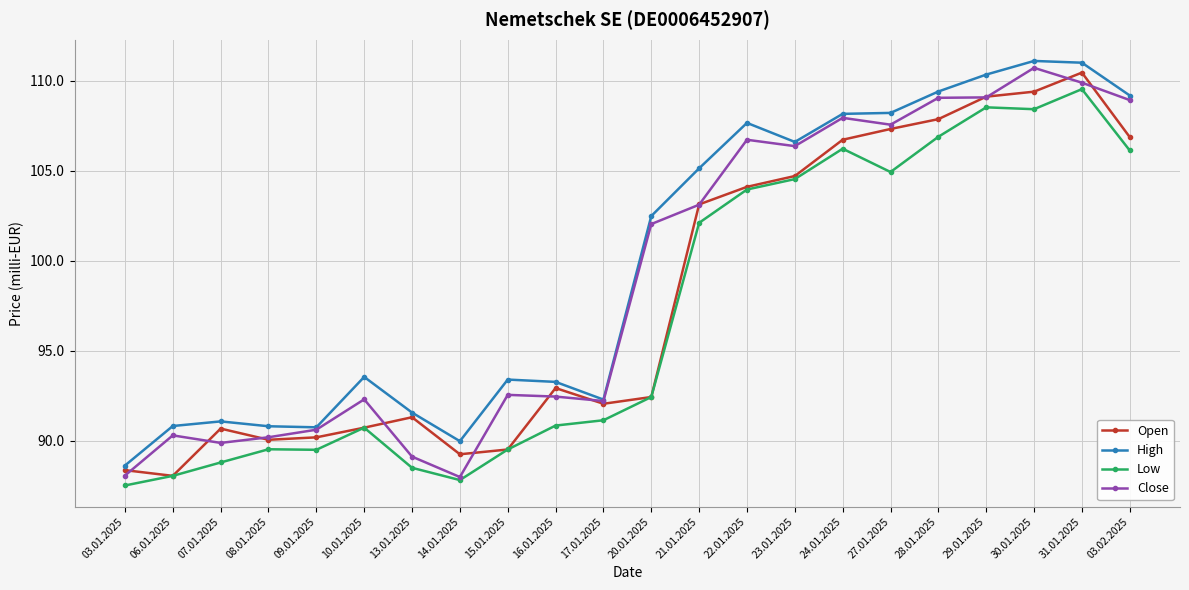

Which label corresponds to the smallest value in the chart?

03.01.2025